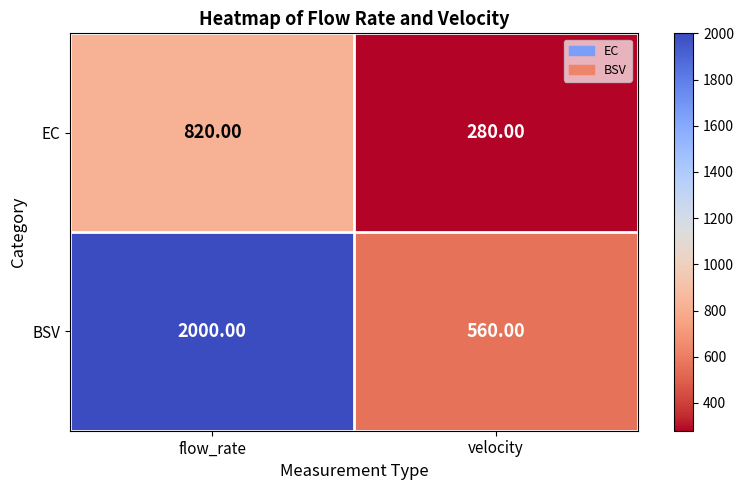

What is the average value of the BSV series?

1280